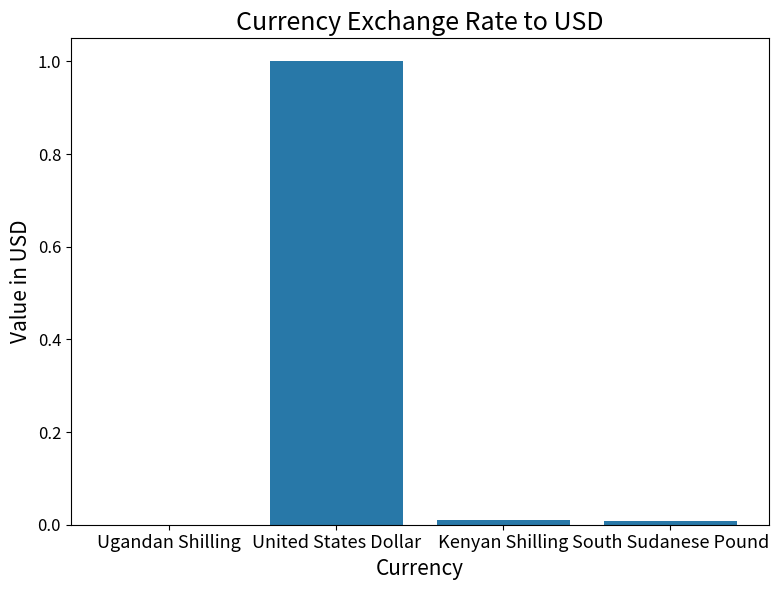

True or false: the data shows 0.4 at United States Dollar.

False